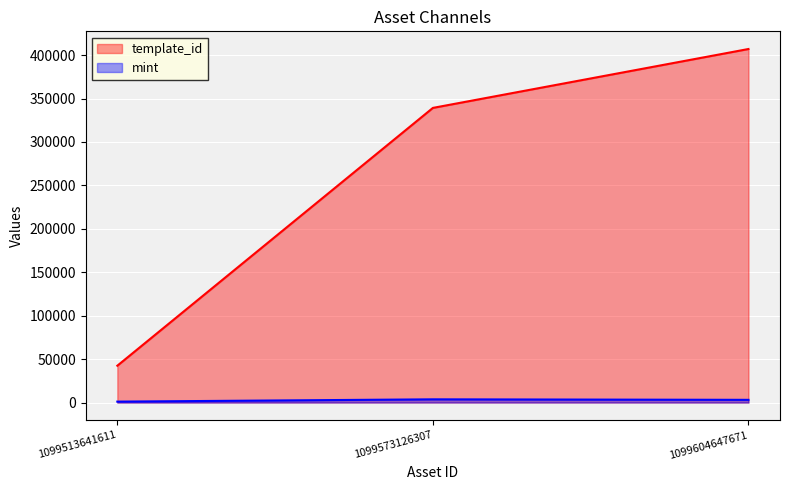

What are all the series names shown in the legend?

template_id, mint